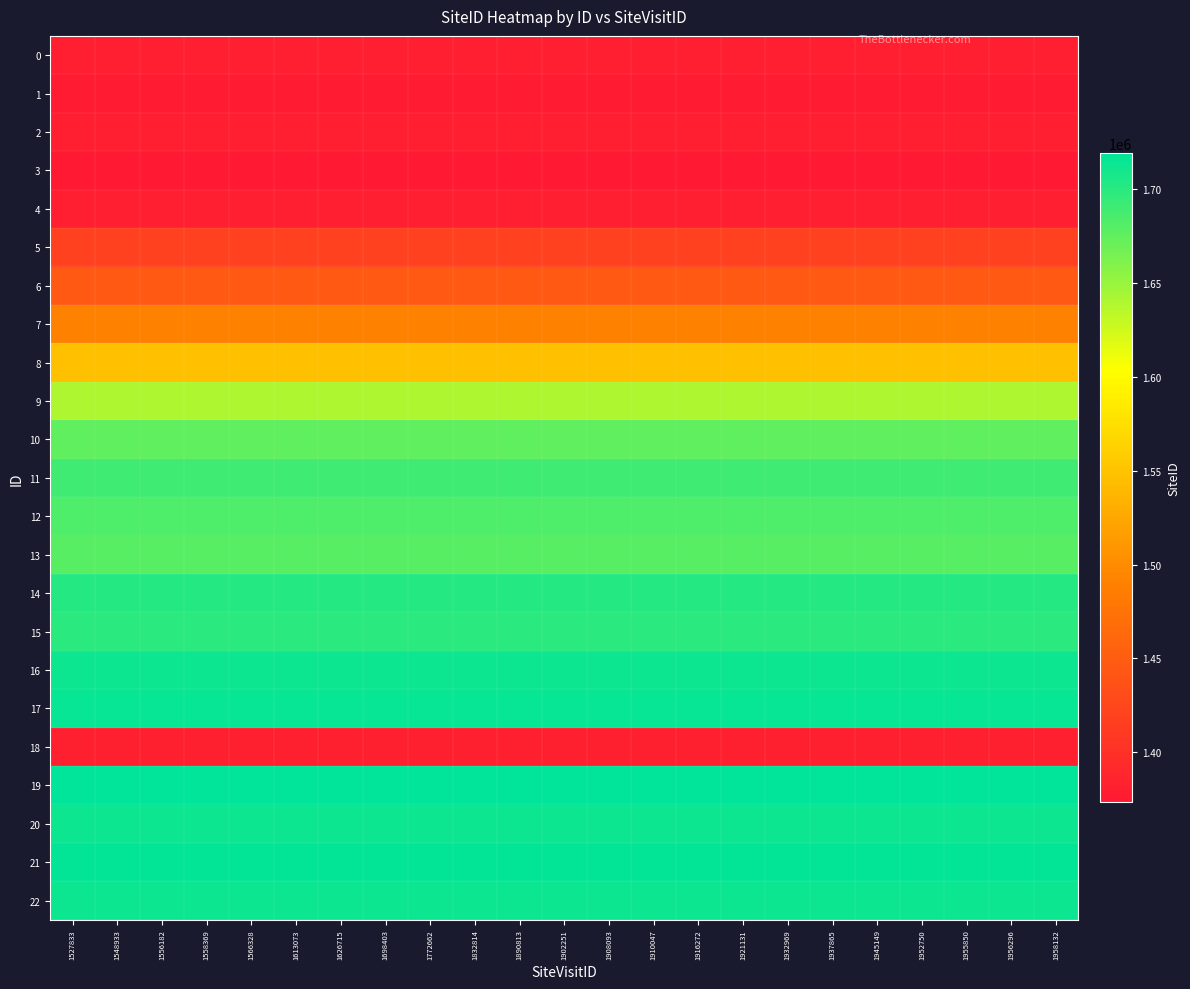

Reading left to right, what are all the values shown in this chart?

0: 1527833=1381363	1548933=1381363	1556182=1381363	1558369=1381363	1566328=1381363	1613073=1381363	1626715=1381363	1698403=1381363	1772662=1381363	1832814=1381363	1890813=1381363	1902251=1381363	1908093=1381363	1910047=1381363	1916272=1381363	1921131=1381363	1932969=1381363	1937865=1381363	1945149=1381363	1952750=1381363	1955850=1381363	1956296=1381363	1958132=1381363
1: 1527833=1376904	1548933=1376904	1556182=1376904	1558369=1376904	1566328=1376904	1613073=1376904	1626715=1376904	1698403=1376904	1772662=1376904	1832814=1376904	1890813=1376904	1902251=1376904	1908093=1376904	1910047=1376904	1916272=1376904	1921131=1376904	1932969=1376904	1937865=1376904	1945149=1376904	1952750=1376904	1955850=1376904	1956296=1376904	1958132=1376904
2: 1527833=1380697	1548933=1380697	1556182=1380697	1558369=1380697	1566328=1380697	1613073=1380697	1626715=1380697	1698403=1380697	1772662=1380697	1832814=1380697	1890813=1380697	1902251=1380697	1908093=1380697	1910047=1380697	1916272=1380697	1921131=1380697	1932969=1380697	1937865=1380697	1945149=1380697	1952750=1380697	1955850=1380697	1956296=1380697	1958132=1380697
3: 1527833=1373295	1548933=1373295	1556182=1373295	1558369=1373295	1566328=1373295	1613073=1373295	1626715=1373295	1698403=1373295	1772662=1373295	1832814=1373295	1890813=1373295	1902251=1373295	1908093=1373295	1910047=1373295	1916272=1373295	1921131=1373295	1932969=1373295	1937865=1373295	1945149=1373295	1952750=1373295	1955850=1373295	1956296=1373295	1958132=1373295
4: 1527833=1381363	1548933=1381363	1556182=1381363	1558369=1381363	1566328=1381363	1613073=1381363	1626715=1381363	1698403=1381363	1772662=1381363	1832814=1381363	1890813=1381363	1902251=1381363	1908093=1381363	1910047=1381363	1916272=1381363	1921131=1381363	1932969=1381363	1937865=1381363	1945149=1381363	1952750=1381363	1955850=1381363	1956296=1381363	1958132=1381363
5: 1527833=1418416	1548933=1418416	1556182=1418416	1558369=1418416	1566328=1418416	1613073=1418416	1626715=1418416	1698403=1418416	1772662=1418416	1832814=1418416	1890813=1418416	1902251=1418416	1908093=1418416	1910047=1418416	1916272=1418416	1921131=1418416	1932969=1418416	1937865=1418416	1945149=1418416	1952750=1418416	1955850=1418416	1956296=1418416	1958132=1418416
6: 1527833=1445445	1548933=1445445	1556182=1445445	1558369=1445445	1566328=1445445	1613073=1445445	1626715=1445445	1698403=1445445	1772662=1445445	1832814=1445445	1890813=1445445	1902251=1445445	1908093=1445445	1910047=1445445	1916272=1445445	1921131=1445445	1932969=1445445	1937865=1445445	1945149=1445445	1952750=1445445	1955850=1445445	1956296=1445445	1958132=1445445
7: 1527833=1489455	1548933=1489455	1556182=1489455	1558369=1489455	1566328=1489455	1613073=1489455	1626715=1489455	1698403=1489455	1772662=1489455	1832814=1489455	1890813=1489455	1902251=1489455	1908093=1489455	1910047=1489455	1916272=1489455	1921131=1489455	1932969=1489455	1937865=1489455	1945149=1489455	1952750=1489455	1955850=1489455	1956296=1489455	1958132=1489455
8: 1527833=1547418	1548933=1547418	1556182=1547418	1558369=1547418	1566328=1547418	1613073=1547418	1626715=1547418	1698403=1547418	1772662=1547418	1832814=1547418	1890813=1547418	1902251=1547418	1908093=1547418	1910047=1547418	1916272=1547418	1921131=1547418	1932969=1547418	1937865=1547418	1945149=1547418	1952750=1547418	1955850=1547418	1956296=1547418	1958132=1547418
9: 1527833=1639489	1548933=1639489	1556182=1639489	1558369=1639489	1566328=1639489	1613073=1639489	1626715=1639489	1698403=1639489	1772662=1639489	1832814=1639489	1890813=1639489	1902251=1639489	1908093=1639489	1910047=1639489	1916272=1639489	1921131=1639489	1932969=1639489	1937865=1639489	1945149=1639489	1952750=1639489	1955850=1639489	1956296=1639489	1958132=1639489
10: 1527833=1674974	1548933=1674974	1556182=1674974	1558369=1674974	1566328=1674974	1613073=1674974	1626715=1674974	1698403=1674974	1772662=1674974	1832814=1674974	1890813=1674974	1902251=1674974	1908093=1674974	1910047=1674974	1916272=1674974	1921131=1674974	1932969=1674974	1937865=1674974	1945149=1674974	1952750=1674974	1955850=1674974	1956296=1674974	1958132=1674974
11: 1527833=1690662	1548933=1690662	1556182=1690662	1558369=1690662	1566328=1690662	1613073=1690662	1626715=1690662	1698403=1690662	1772662=1690662	1832814=1690662	1890813=1690662	1902251=1690662	1908093=1690662	1910047=1690662	1916272=1690662	1921131=1690662	1932969=1690662	1937865=1690662	1945149=1690662	1952750=1690662	1955850=1690662	1956296=1690662	1958132=1690662
12: 1527833=1682836	1548933=1682836	1556182=1682836	1558369=1682836	1566328=1682836	1613073=1682836	1626715=1682836	1698403=1682836	1772662=1682836	1832814=1682836	1890813=1682836	1902251=1682836	1908093=1682836	1910047=1682836	1916272=1682836	1921131=1682836	1932969=1682836	1937865=1682836	1945149=1682836	1952750=1682836	1955850=1682836	1956296=1682836	1958132=1682836
13: 1527833=1678556	1548933=1678556	1556182=1678556	1558369=1678556	1566328=1678556	1613073=1678556	1626715=1678556	1698403=1678556	1772662=1678556	1832814=1678556	1890813=1678556	1902251=1678556	1908093=1678556	1910047=1678556	1916272=1678556	1921131=1678556	1932969=1678556	1937865=1678556	1945149=1678556	1952750=1678556	1955850=1678556	1956296=1678556	1958132=1678556
14: 1527833=1701511	1548933=1701511	1556182=1701511	1558369=1701511	1566328=1701511	1613073=1701511	1626715=1701511	1698403=1701511	1772662=1701511	1832814=1701511	1890813=1701511	1902251=1701511	1908093=1701511	1910047=1701511	1916272=1701511	1921131=1701511	1932969=1701511	1937865=1701511	1945149=1701511	1952750=1701511	1955850=1701511	1956296=1701511	1958132=1701511
15: 1527833=1699083	1548933=1699083	1556182=1699083	1558369=1699083	1566328=1699083	1613073=1699083	1626715=1699083	1698403=1699083	1772662=1699083	1832814=1699083	1890813=1699083	1902251=1699083	1908093=1699083	1910047=1699083	1916272=1699083	1921131=1699083	1932969=1699083	1937865=1699083	1945149=1699083	1952750=1699083	1955850=1699083	1956296=1699083	1958132=1699083
16: 1527833=1712753	1548933=1712753	1556182=1712753	1558369=1712753	1566328=1712753	1613073=1712753	1626715=1712753	1698403=1712753	1772662=1712753	1832814=1712753	1890813=1712753	1902251=1712753	1908093=1712753	1910047=1712753	1916272=1712753	1921131=1712753	1932969=1712753	1937865=1712753	1945149=1712753	1952750=1712753	1955850=1712753	1956296=1712753	1958132=1712753
17: 1527833=1716081	1548933=1716081	1556182=1716081	1558369=1716081	1566328=1716081	1613073=1716081	1626715=1716081	1698403=1716081	1772662=1716081	1832814=1716081	1890813=1716081	1902251=1716081	1908093=1716081	1910047=1716081	1916272=1716081	1921131=1716081	1932969=1716081	1937865=1716081	1945149=1716081	1952750=1716081	1955850=1716081	1956296=1716081	1958132=1716081
18: 1527833=1382496	1548933=1382496	1556182=1382496	1558369=1382496	1566328=1382496	1613073=1382496	1626715=1382496	1698403=1382496	1772662=1382496	1832814=1382496	1890813=1382496	1902251=1382496	1908093=1382496	1910047=1382496	1916272=1382496	1921131=1382496	1932969=1382496	1937865=1382496	1945149=1382496	1952750=1382496	1955850=1382496	1956296=1382496	1958132=1382496
19: 1527833=1719036	1548933=1719036	1556182=1719036	1558369=1719036	1566328=1719036	1613073=1719036	1626715=1719036	1698403=1719036	1772662=1719036	1832814=1719036	1890813=1719036	1902251=1719036	1908093=1719036	1910047=1719036	1916272=1719036	1921131=1719036	1932969=1719036	1937865=1719036	1945149=1719036	1952750=1719036	1955850=1719036	1956296=1719036	1958132=1719036
20: 1527833=1713458	1548933=1713458	1556182=1713458	1558369=1713458	1566328=1713458	1613073=1713458	1626715=1713458	1698403=1713458	1772662=1713458	1832814=1713458	1890813=1713458	1902251=1713458	1908093=1713458	1910047=1713458	1916272=1713458	1921131=1713458	1932969=1713458	1937865=1713458	1945149=1713458	1952750=1713458	1955850=1713458	1956296=1713458	1958132=1713458
21: 1527833=1716858	1548933=1716858	1556182=1716858	1558369=1716858	1566328=1716858	1613073=1716858	1626715=1716858	1698403=1716858	1772662=1716858	1832814=1716858	1890813=1716858	1902251=1716858	1908093=1716858	1910047=1716858	1916272=1716858	1921131=1716858	1932969=1716858	1937865=1716858	1945149=1716858	1952750=1716858	1955850=1716858	1956296=1716858	1958132=1716858
22: 1527833=1713458	1548933=1713458	1556182=1713458	1558369=1713458	1566328=1713458	1613073=1713458	1626715=1713458	1698403=1713458	1772662=1713458	1832814=1713458	1890813=1713458	1902251=1713458	1908093=1713458	1910047=1713458	1916272=1713458	1921131=1713458	1932969=1713458	1937865=1713458	1945149=1713458	1952750=1713458	1955850=1713458	1956296=1713458	1958132=1713458